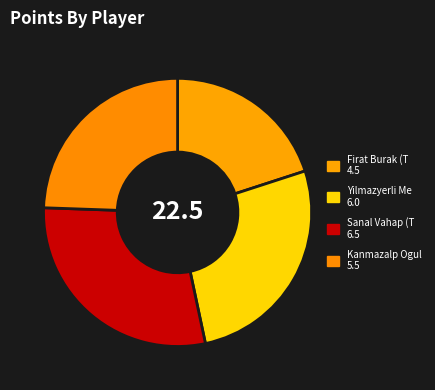

How many segments does this pie chart have?

4